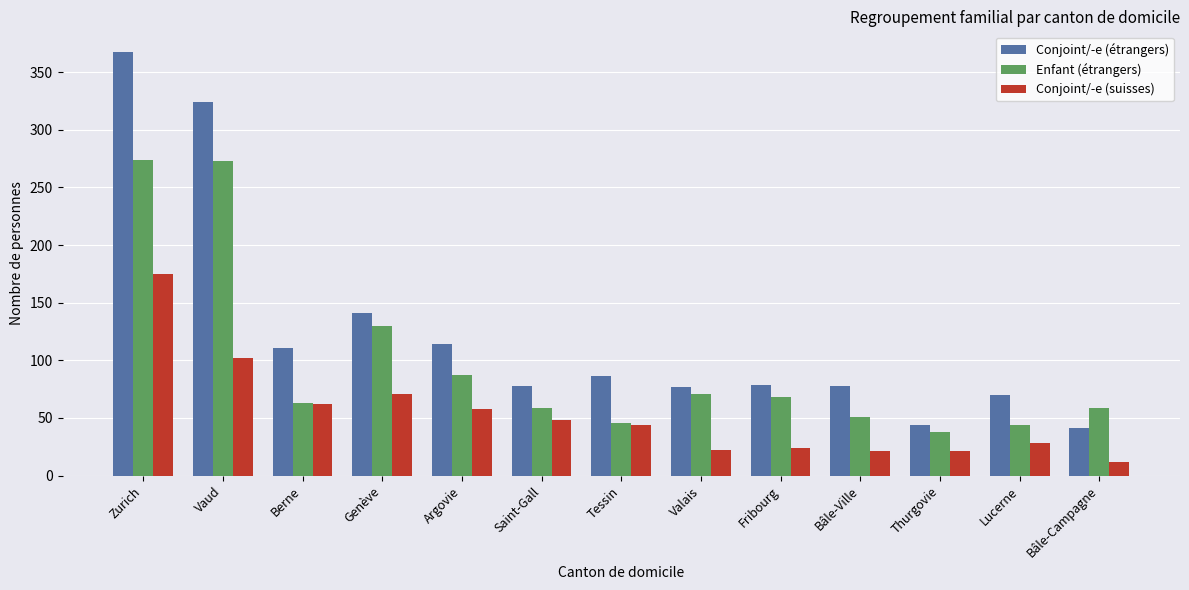

The Conjoint/-e (étrangers) series shows 10 at Thurgovie. True or false?

False